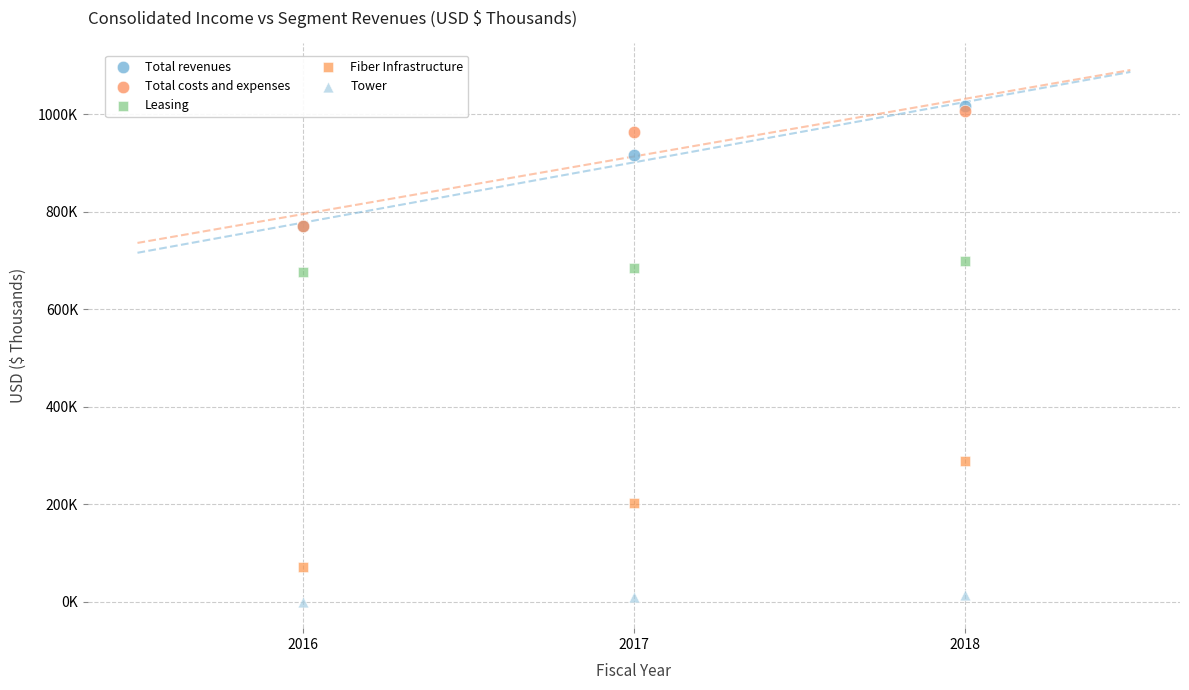

Which series reaches the minimum Y coordinate?

Tower